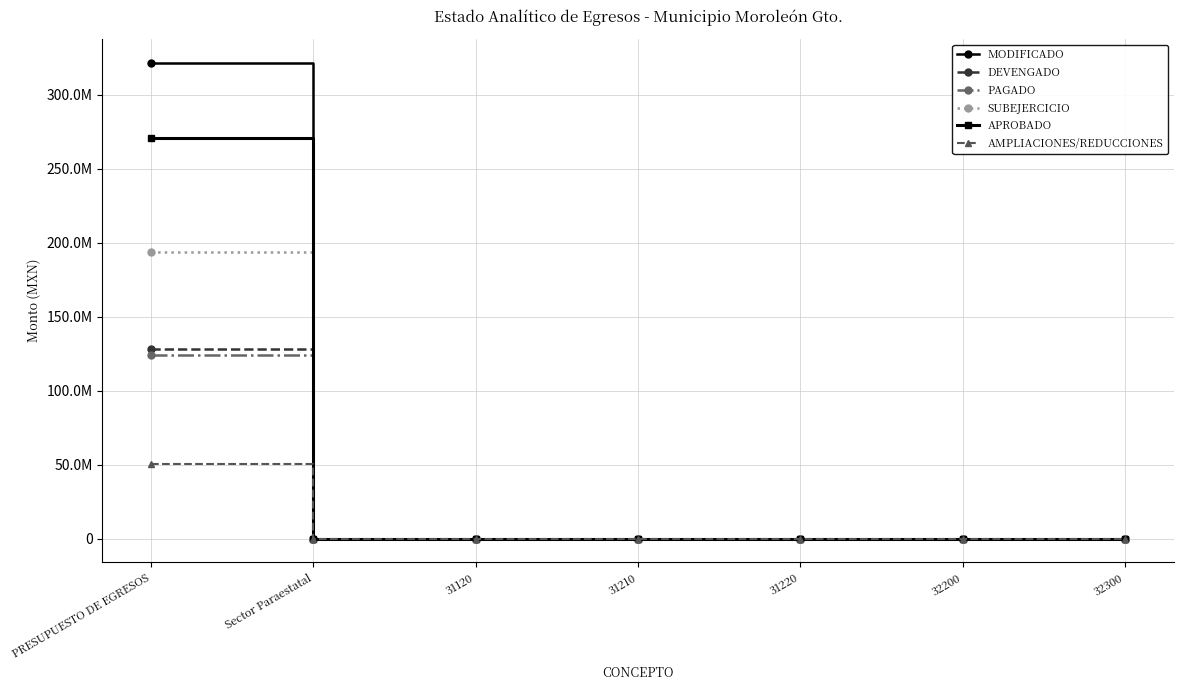

What is the difference between the maximum and minimum values in the DEVENGADO series?

127988766.2